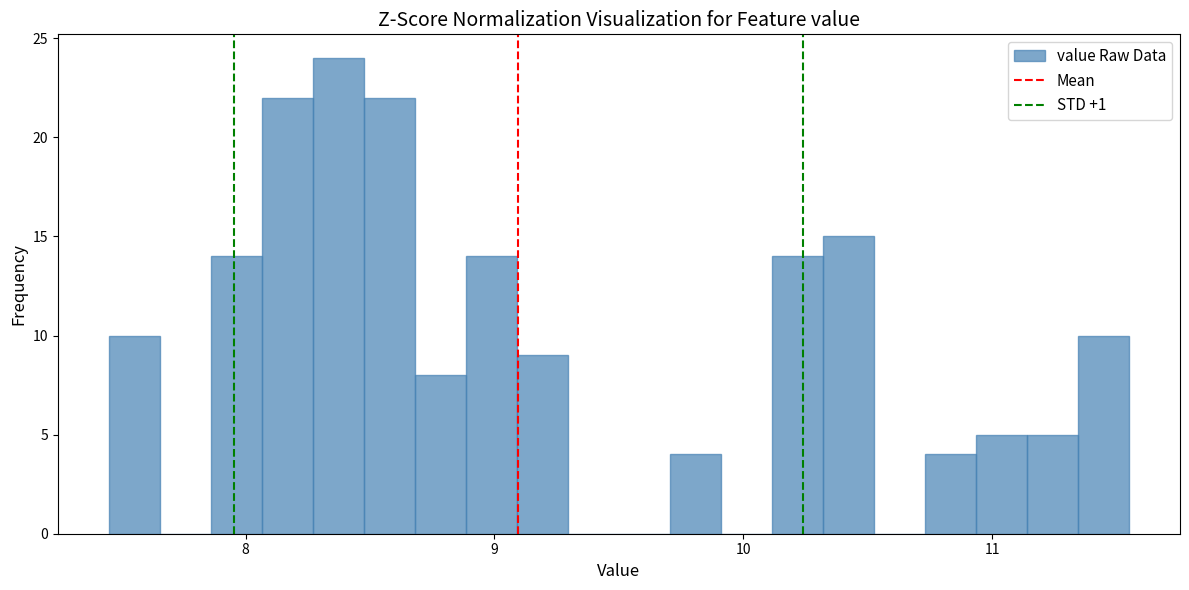

Around what value on the x-axis is the tallest bar? Give the approximate position of its centre, as read against the axis.

8.4